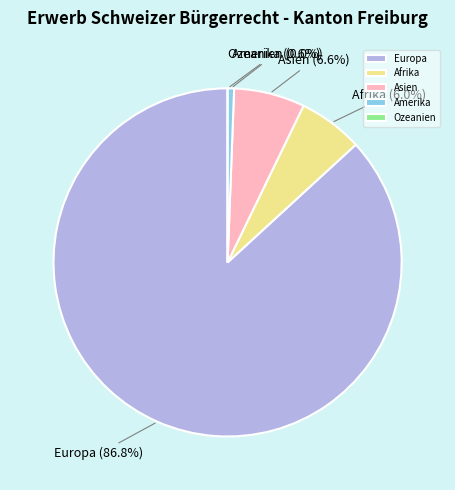

What percentage is the Amerika slice, to the nearest percent?

1%